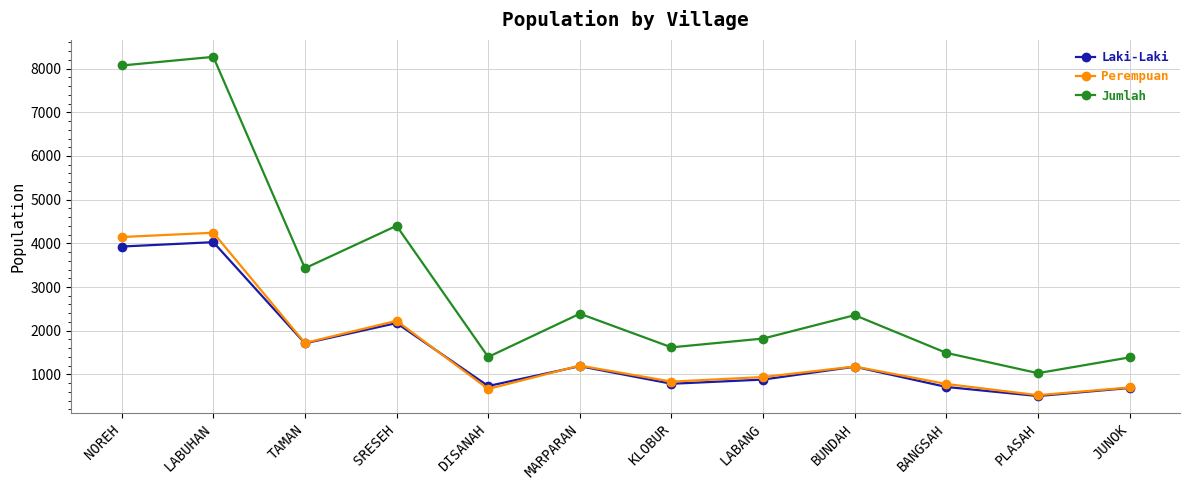

What are all the series names shown in the legend?

Laki-Laki, Perempuan, Jumlah